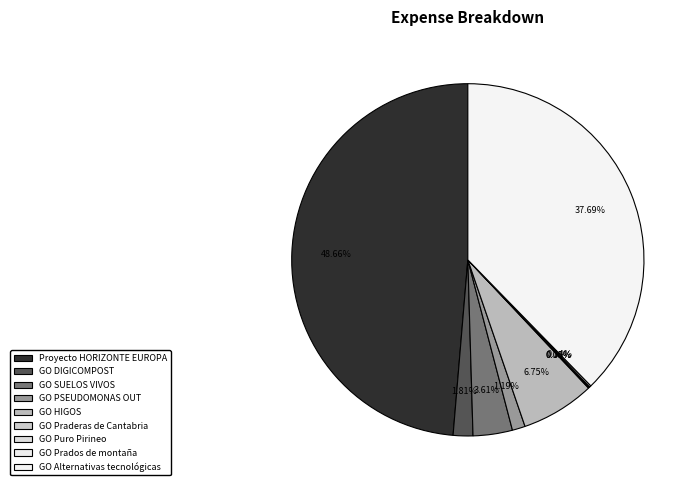

Is there a majority slice in this chart?

No